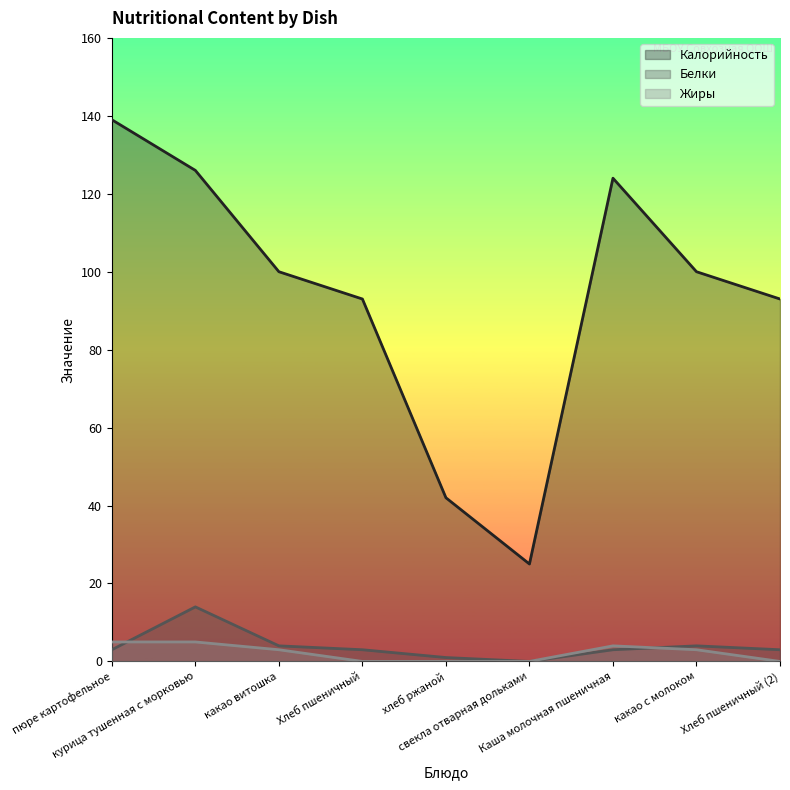

At which label does Белки reach its peak?

курица тушенная с морковью